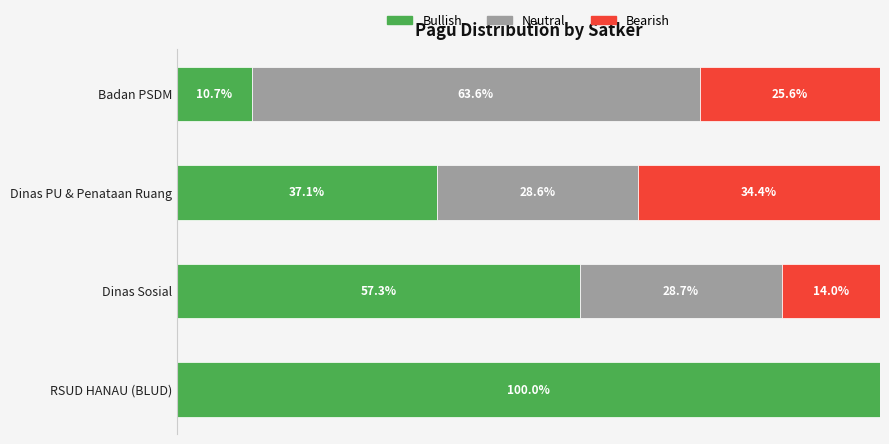

What are all the series names shown in the legend?

Bullish, Neutral, Bearish